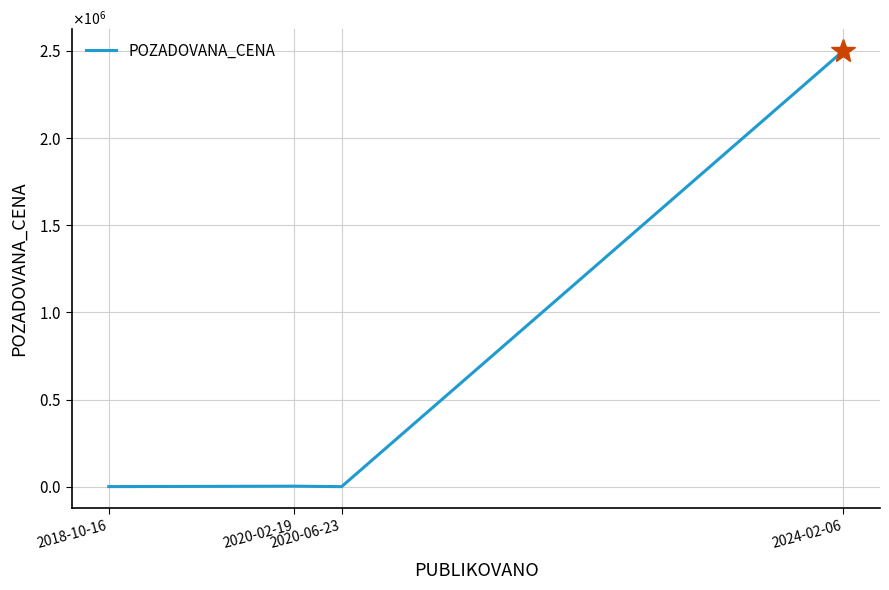

Does the chart display data point markers on the line(s)?

No